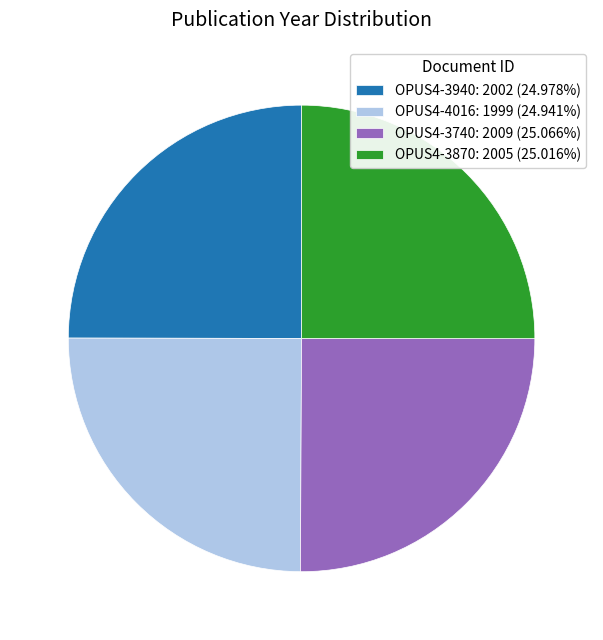

Does OPUS4-3870: 2005 (25.016%) represent more than half of the total?

No